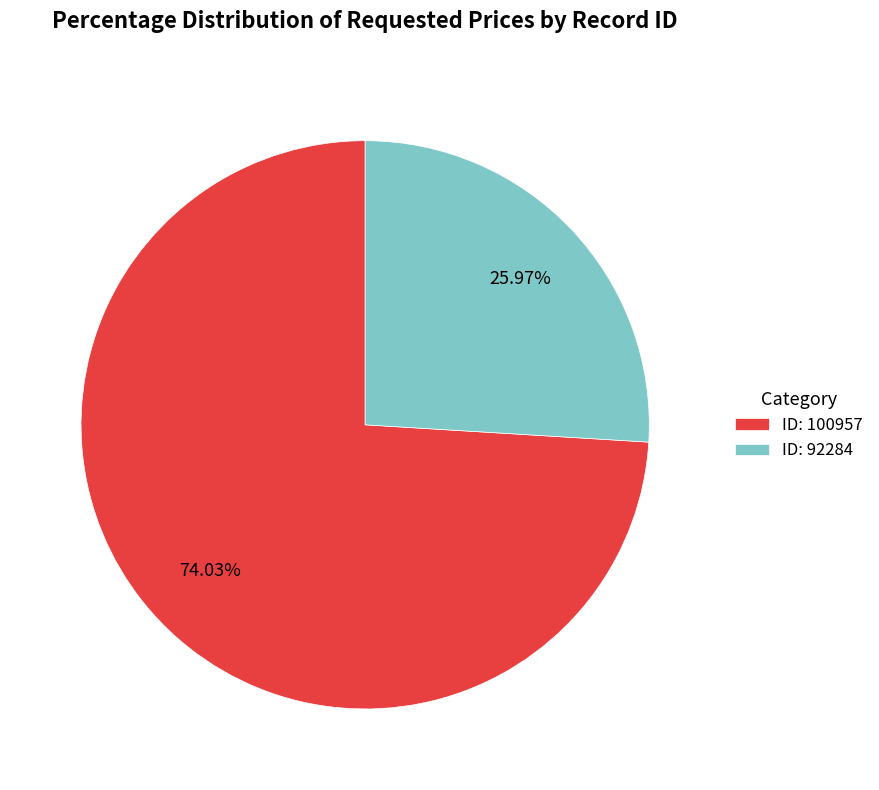

What is the majority slice?

ID: 100957